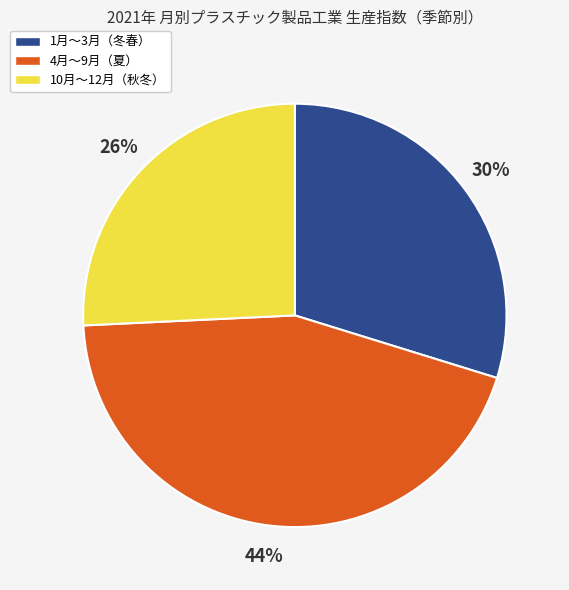

Does any single category account for the majority?

No